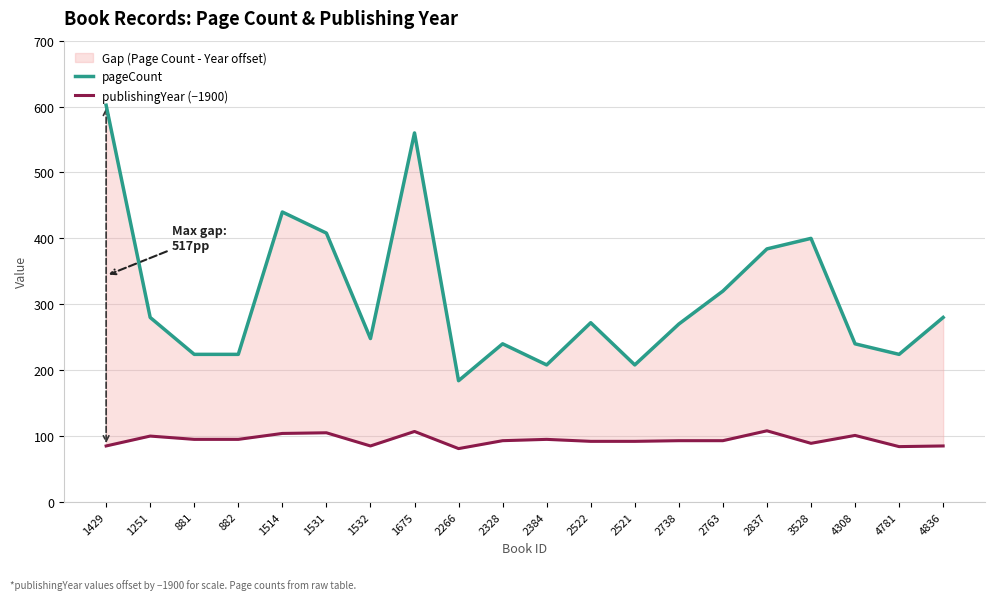

Is it true that publishingYear (−1900) equals 107 at 1675?

True